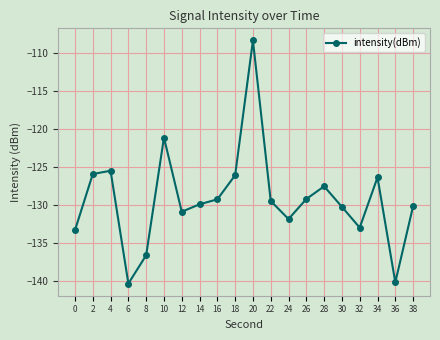

What is the value of the 10th point from the left?

-126.1